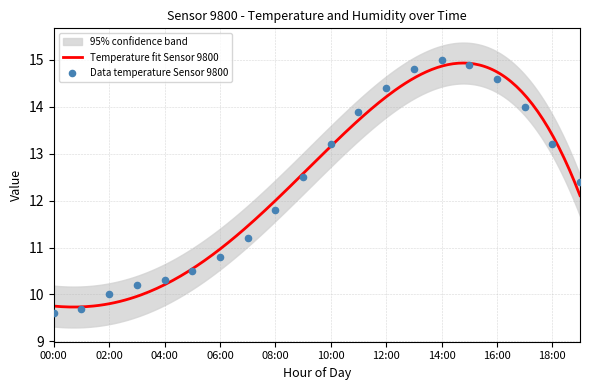

What is the ratio of the value at 05:00 to the value at 06:00?

1.0